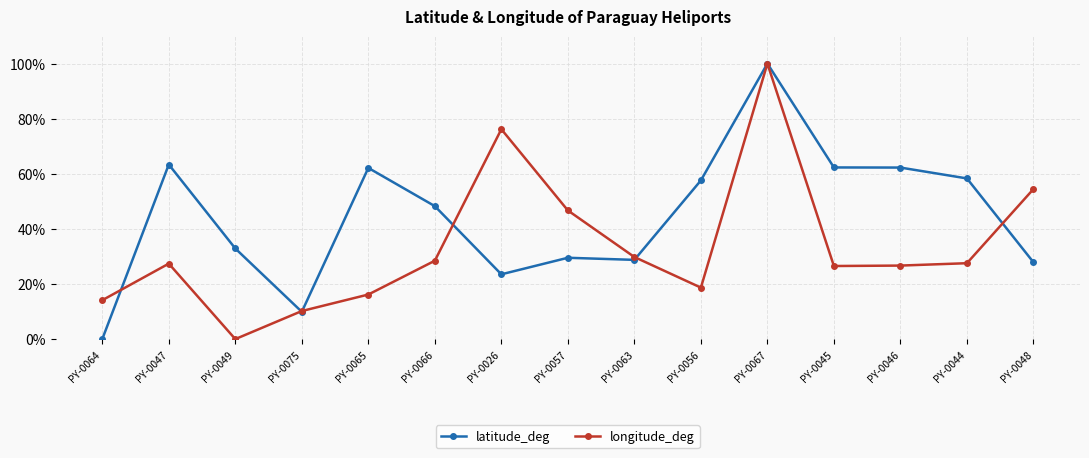

What is the sum of all longitude_deg values?

502.8